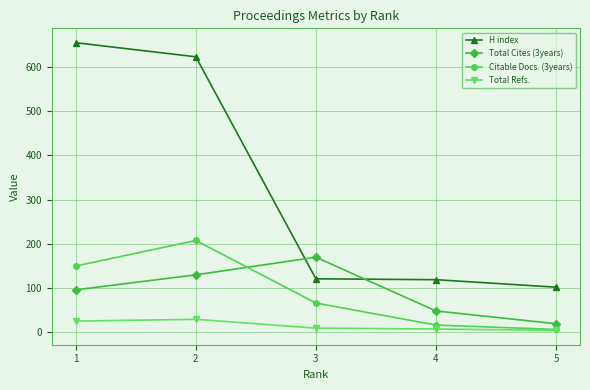

How many Total Cites (3years) values are between 47 and 129?

3